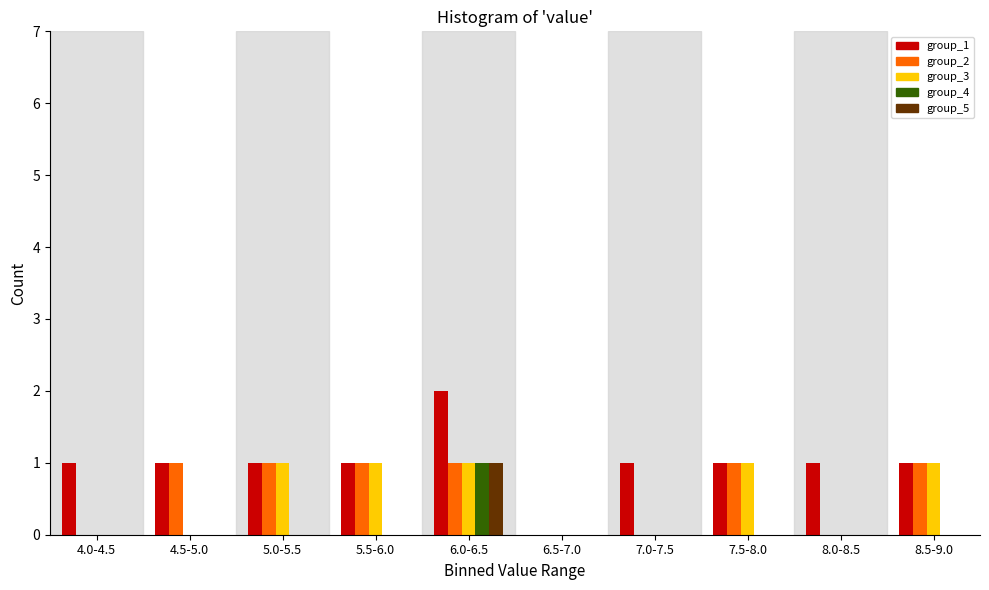

Is it true that group_4 equals -1 at 4.0-4.5?

False